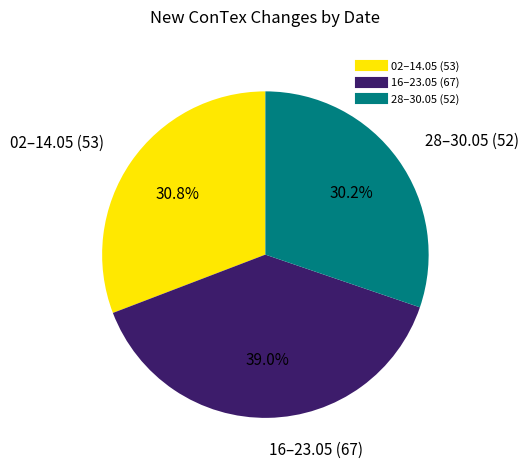

Does any single category account for the majority?

No